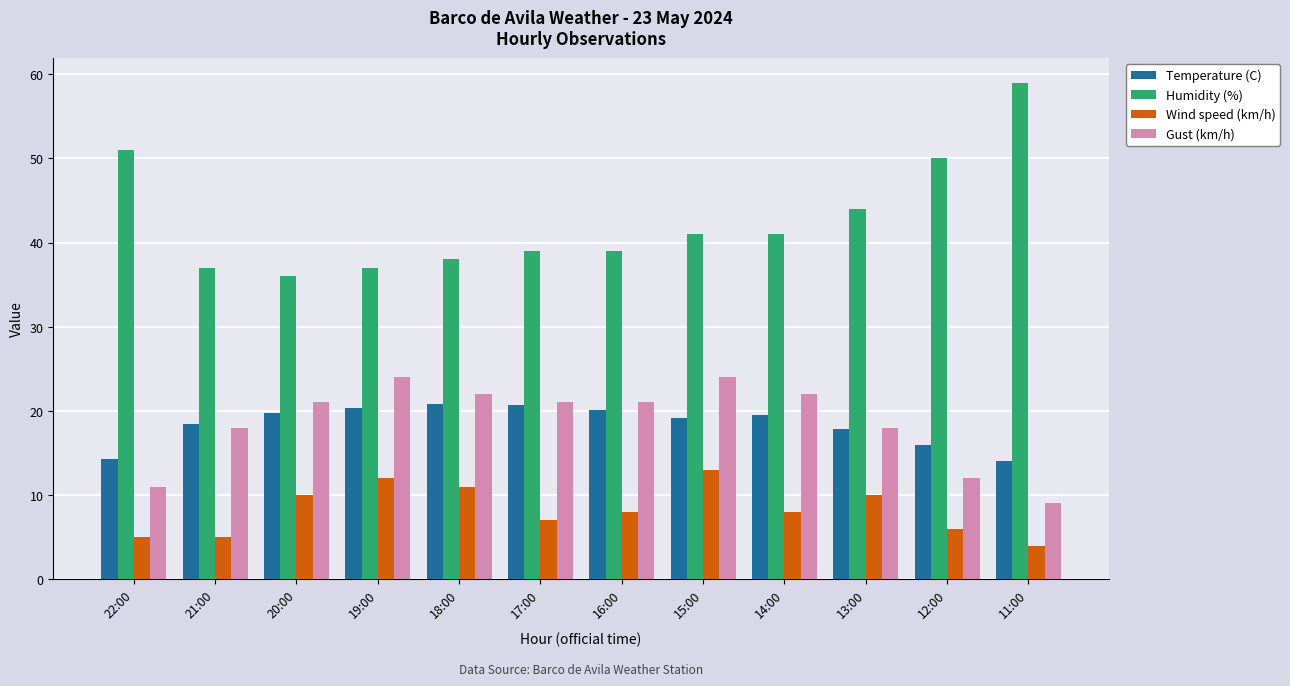

List the series in order of their peak value, lowest first.

Wind speed (km/h), Temperature (C), Gust (km/h), Humidity (%)